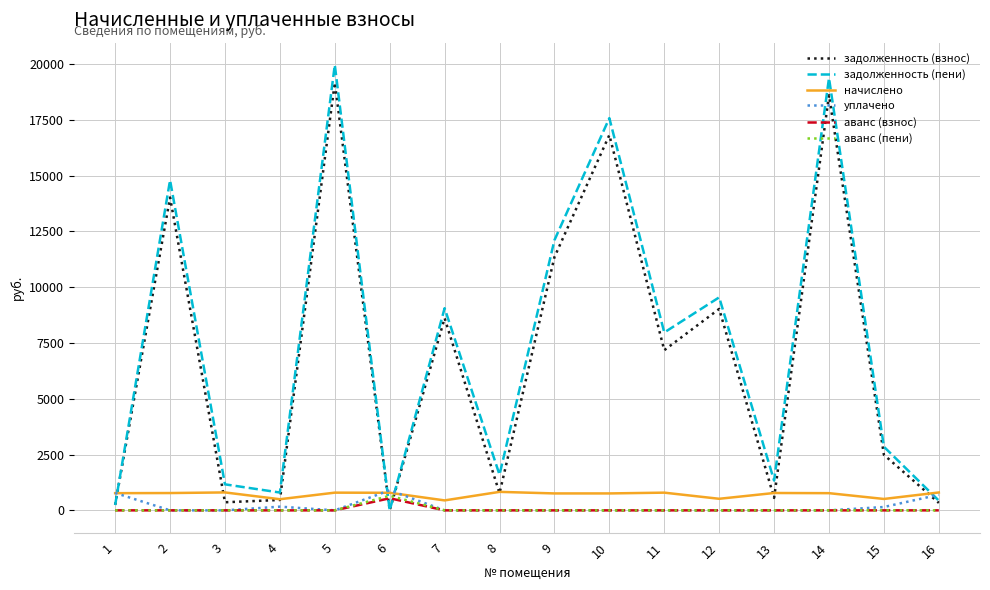

Does the chart have visible grid lines?

Yes